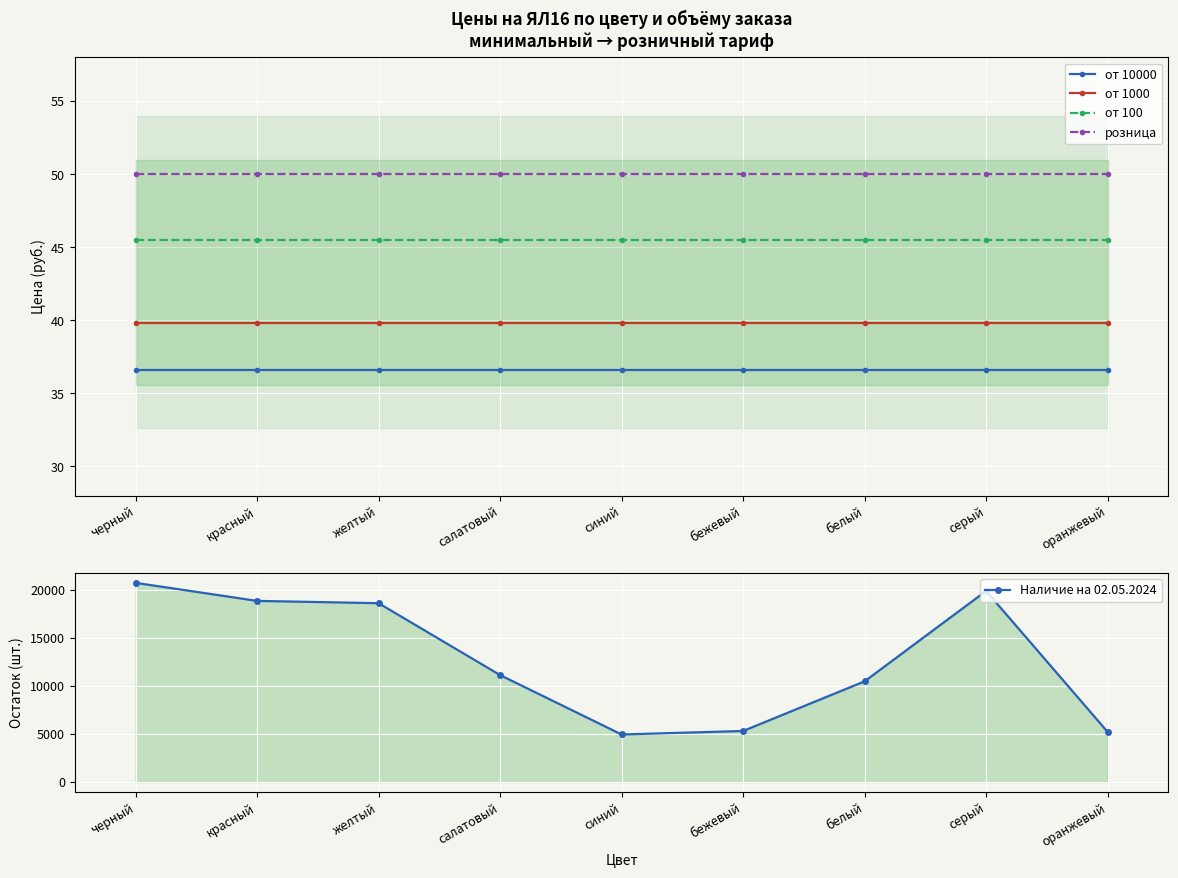

Which series changed the most between желтый and серый?

Наличие на 02.05.2024